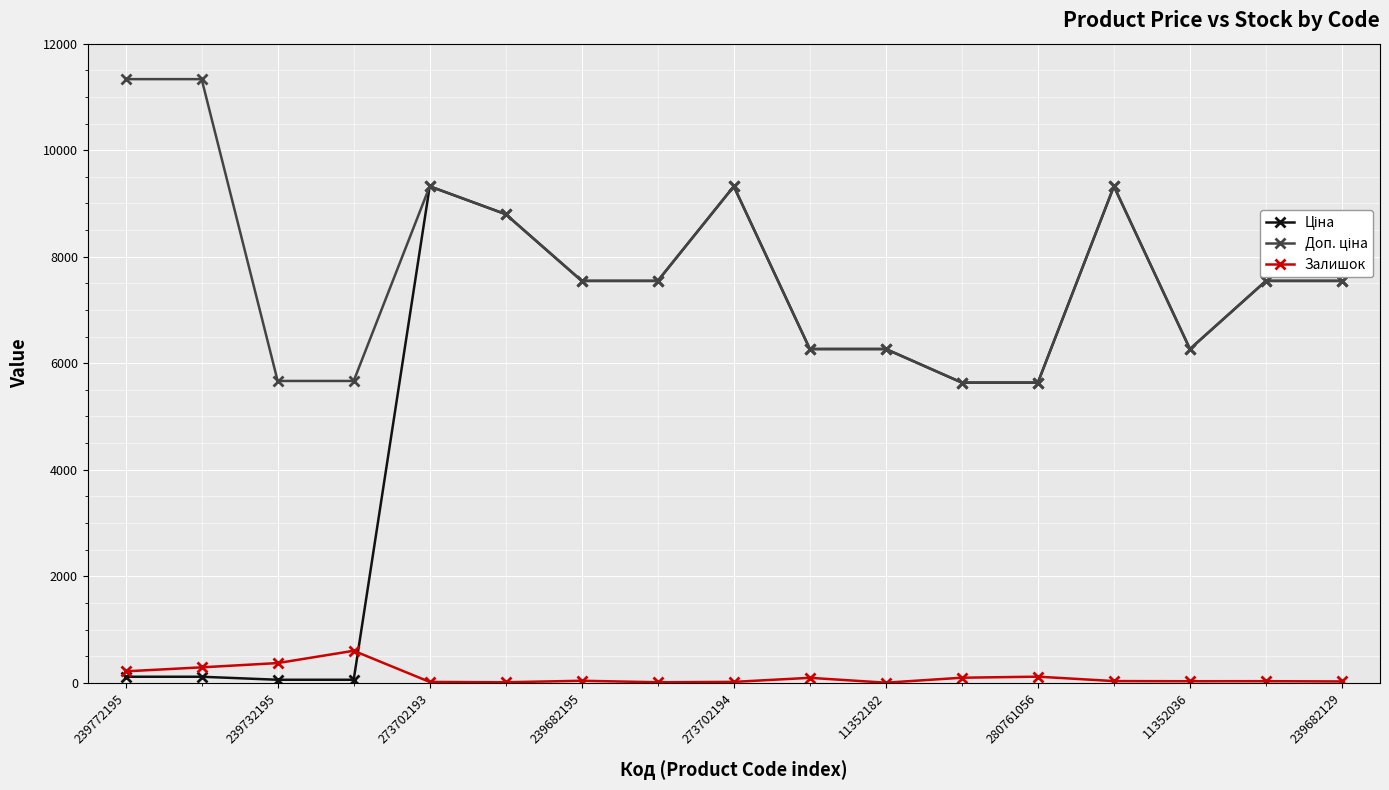

True or false: Залишок has more than 1 interior local peaks.

True